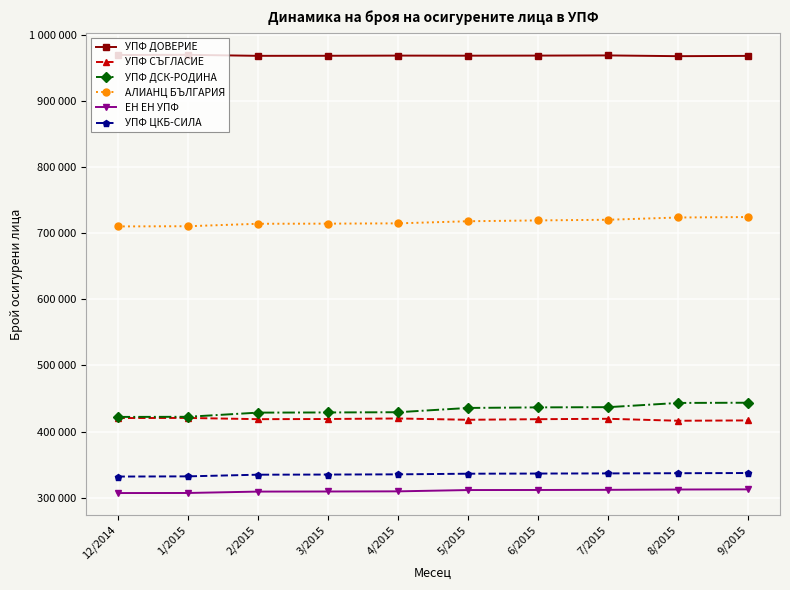

True or false: ЕН ЕН УПФ and АЛИАНЦ БЪЛГАРИЯ cross at least once.

False